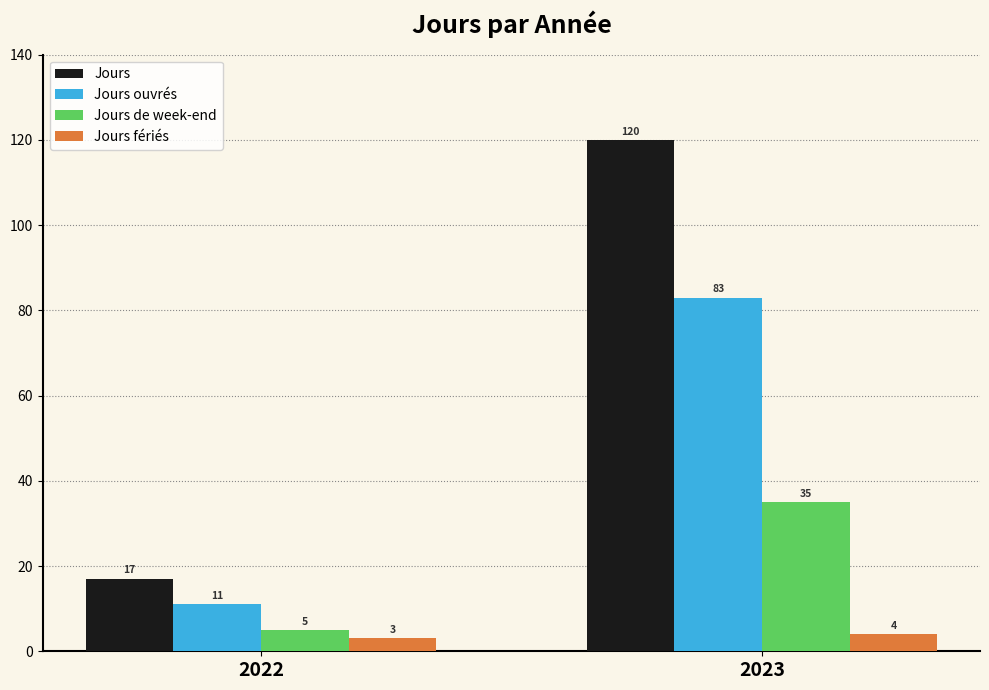

What is the greatest value displayed?

120